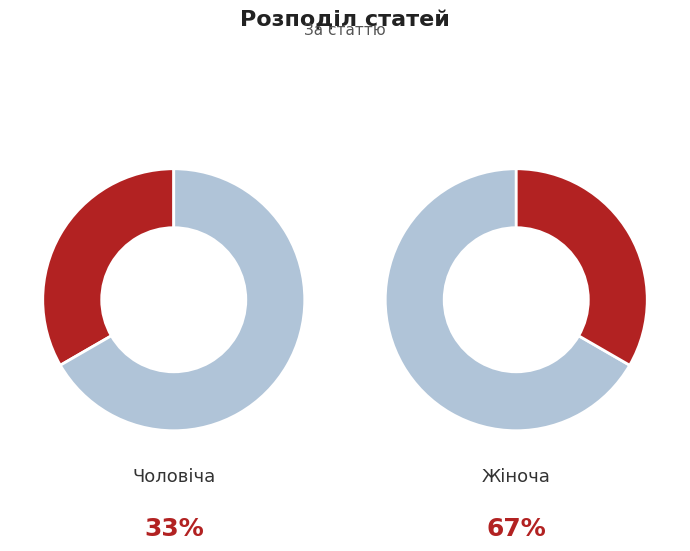

Which category accounts for the majority?

Жіноча